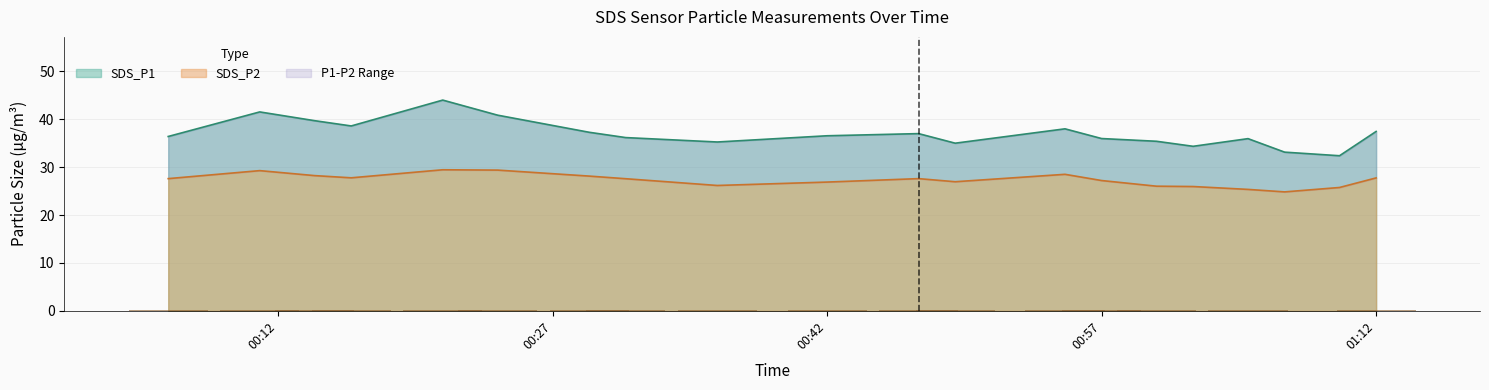

Does the chart contain stacked bars?

No